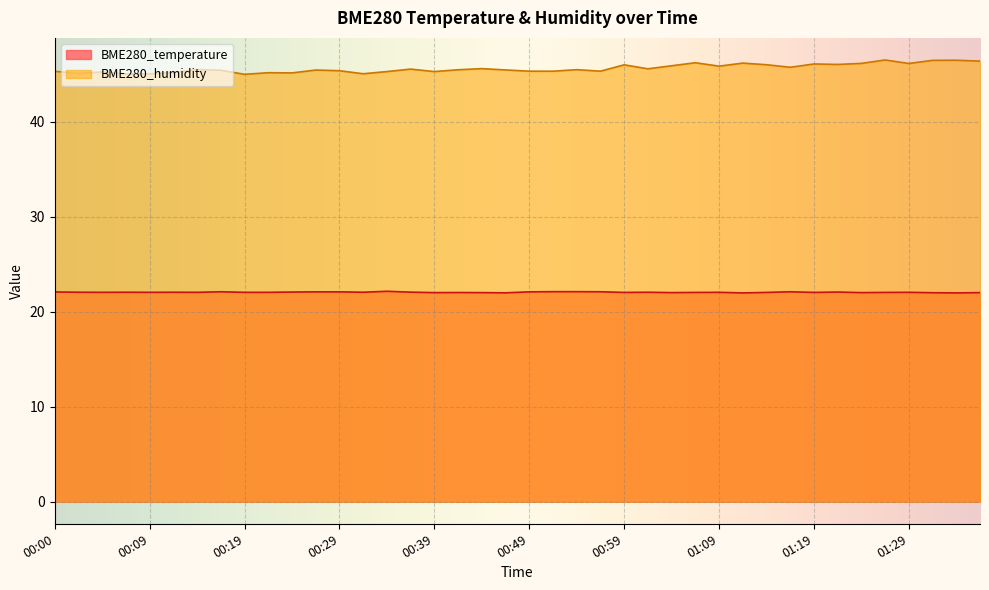

True or false: BME280_humidity and BME280_temperature intersect in this chart.

False